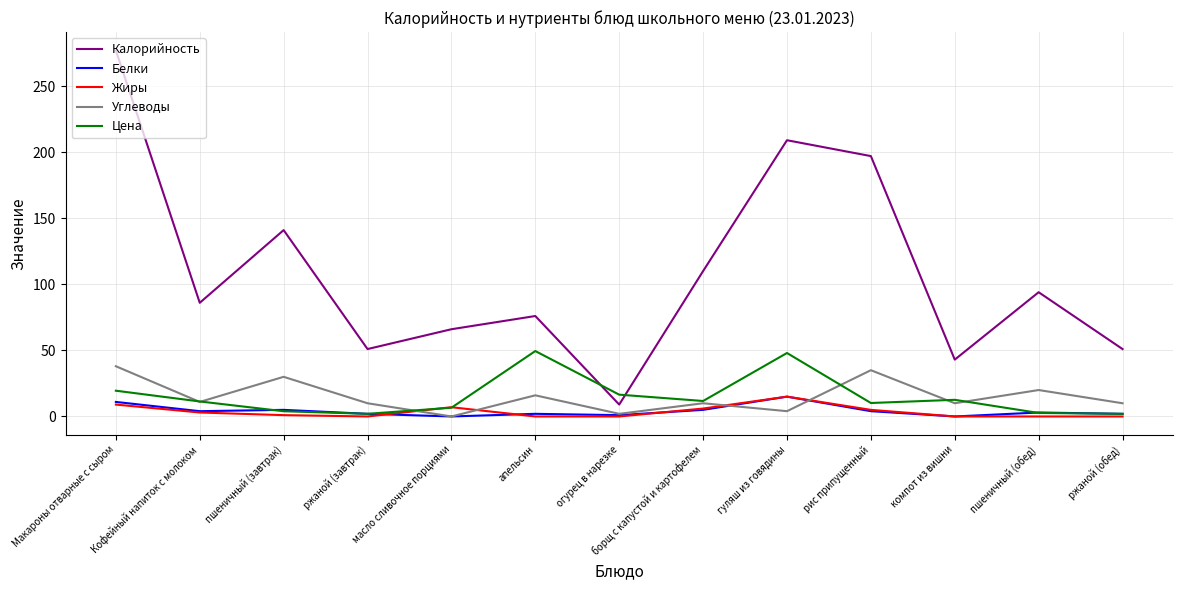

The Калорийность series shows 184.9 at Макароны отварные с сыром. True or false?

False